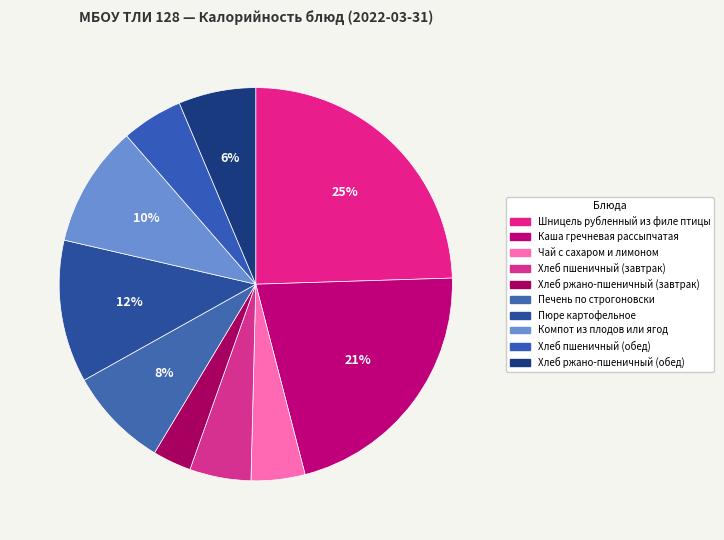

The Хлеб ржано-пшеничный (завтрак) slice represents 3% of the pie. True or false?

True